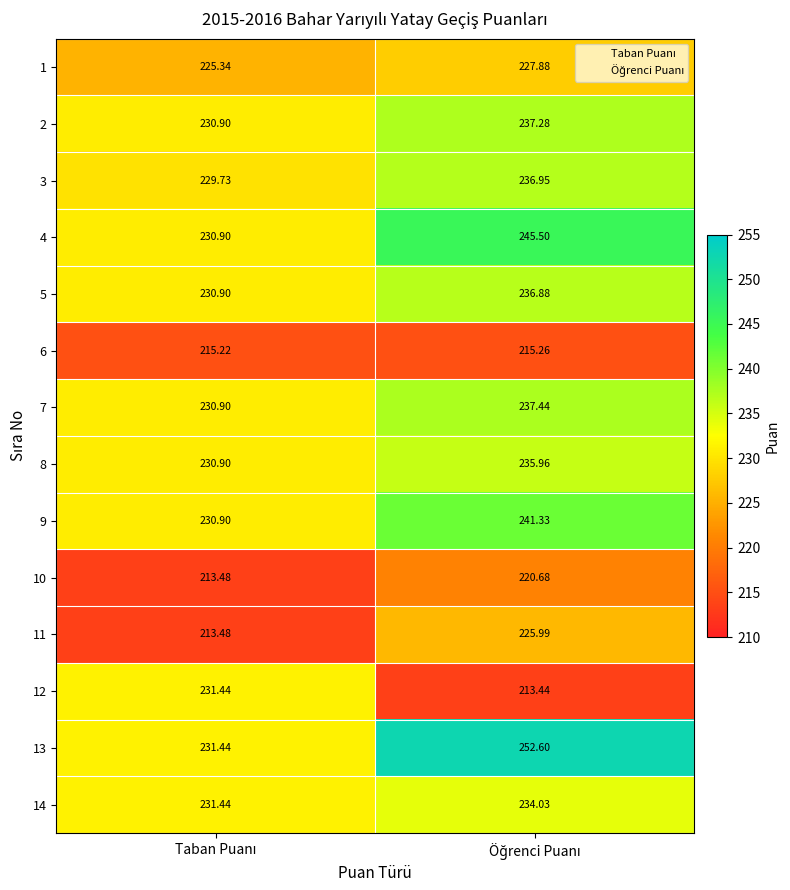

Reading right to left, transcribe all the data shown in this chart.

1: Öğrenci Puanı=227.9	Taban Puanı=225.3
2: Öğrenci Puanı=237.3	Taban Puanı=230.9
3: Öğrenci Puanı=236.9	Taban Puanı=229.7
4: Öğrenci Puanı=245.5	Taban Puanı=230.9
5: Öğrenci Puanı=236.9	Taban Puanı=230.9
6: Öğrenci Puanı=215.3	Taban Puanı=215.2
7: Öğrenci Puanı=237.4	Taban Puanı=230.9
8: Öğrenci Puanı=236.0	Taban Puanı=230.9
9: Öğrenci Puanı=241.3	Taban Puanı=230.9
10: Öğrenci Puanı=220.7	Taban Puanı=213.5
11: Öğrenci Puanı=226.0	Taban Puanı=213.5
12: Öğrenci Puanı=213.4	Taban Puanı=231.4
13: Öğrenci Puanı=252.6	Taban Puanı=231.4
14: Öğrenci Puanı=234.0	Taban Puanı=231.4